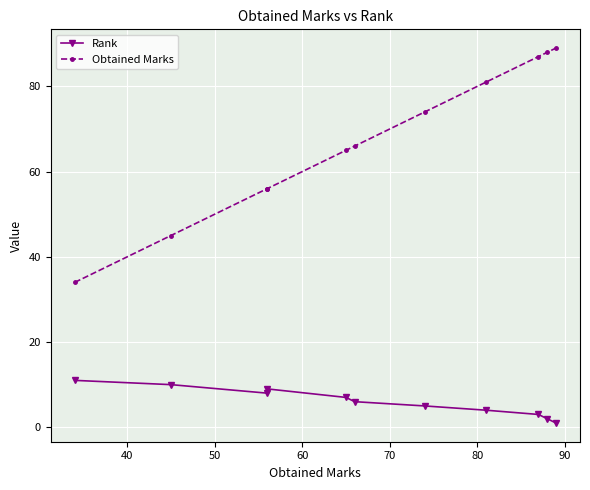

How many lines are shown in the chart?

2